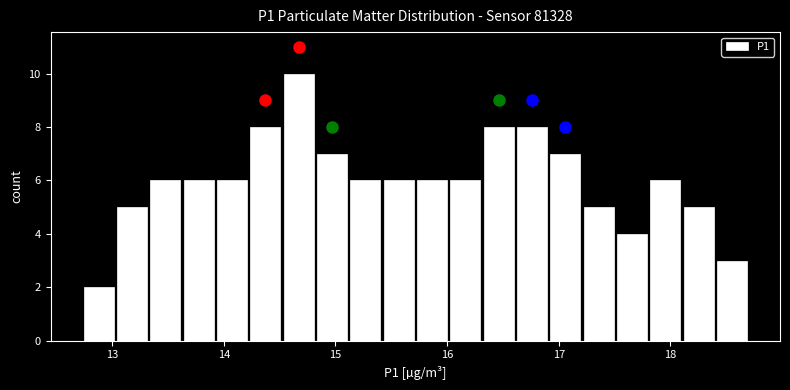

Around what value on the x-axis is the tallest bar? Give the approximate position of its centre, as read against the axis.

14.7